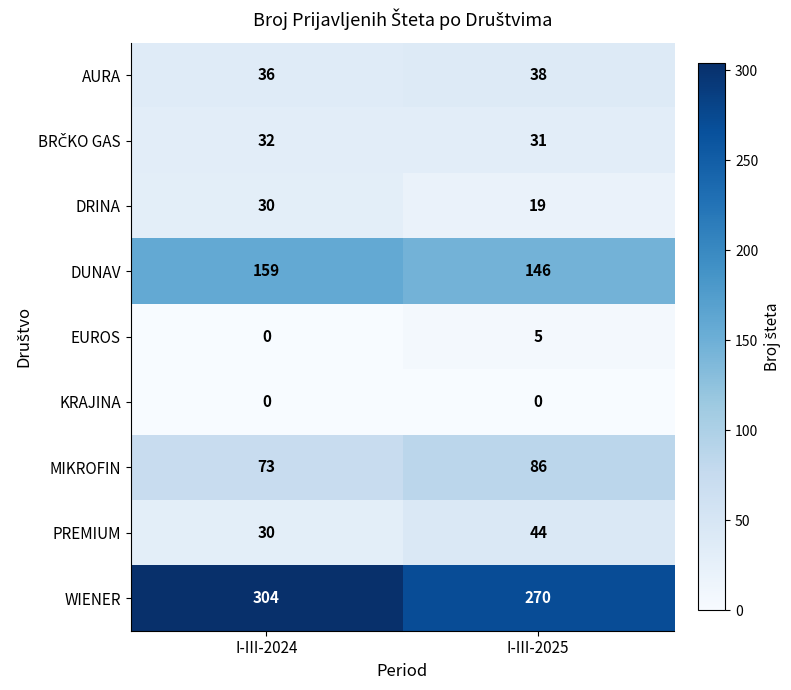

List the labels in order of DRINA value, largest first.

I-III-2024, I-III-2025